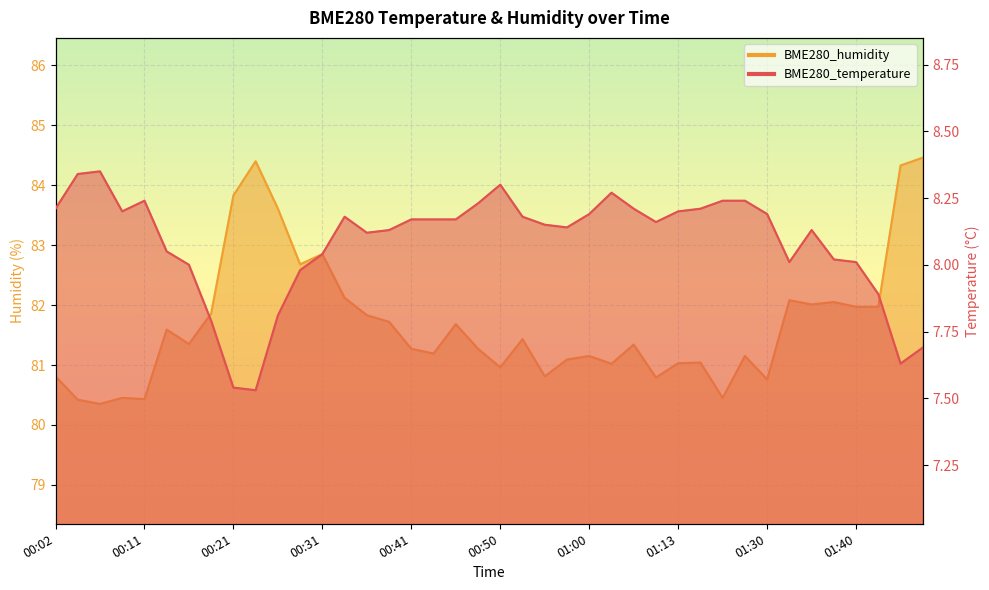

What is the total value across all series at 01:48?

92.1